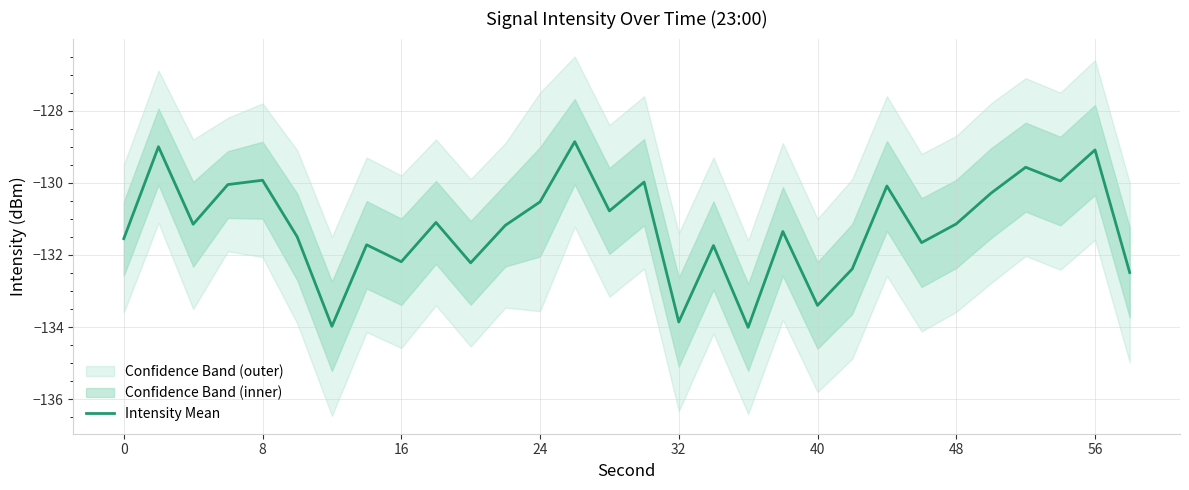

What is the lowest value of the Intensity Mean series?

-134.0